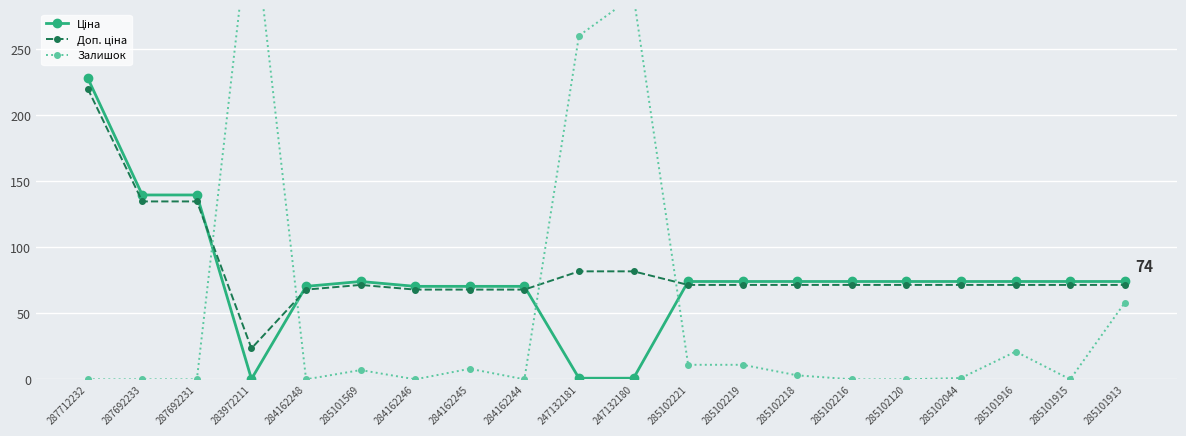

What is the label of the 6th point from the right?

285102216